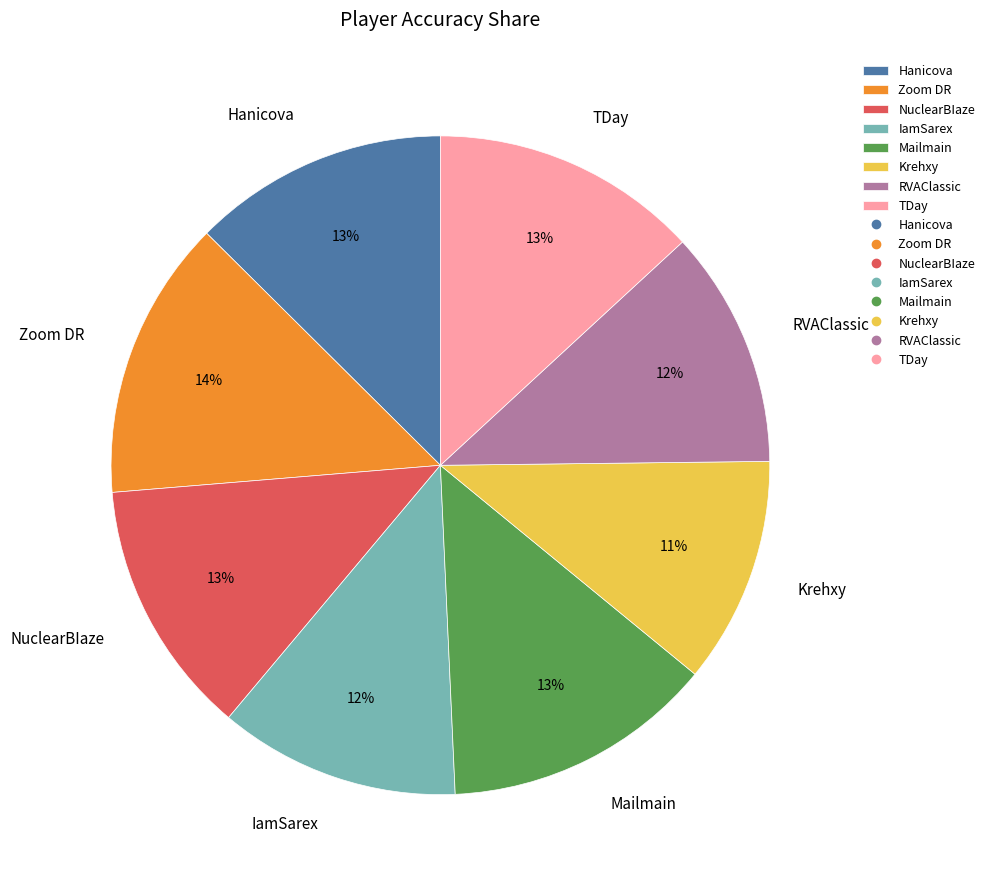

To the nearest percent, what portion does IamSarex represent?

12%